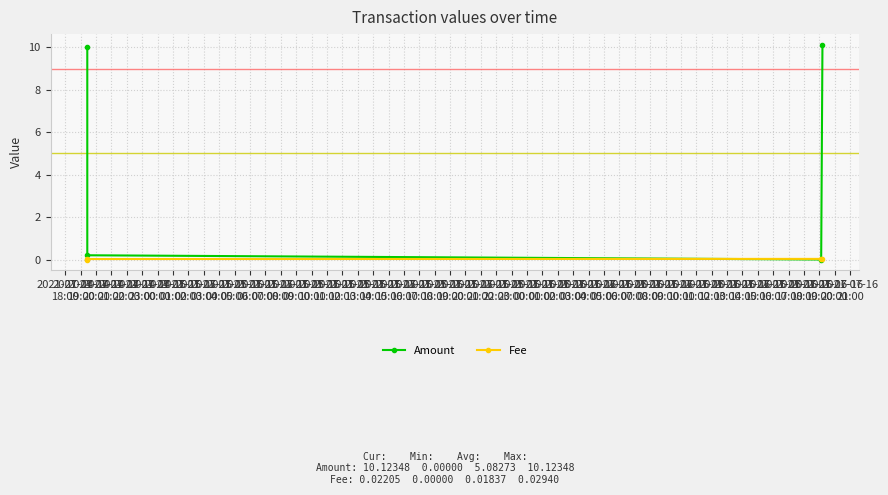

Between 2021-07-14
20:00 and 2021-07-14
21:00, which series saw the biggest shift?

Amount